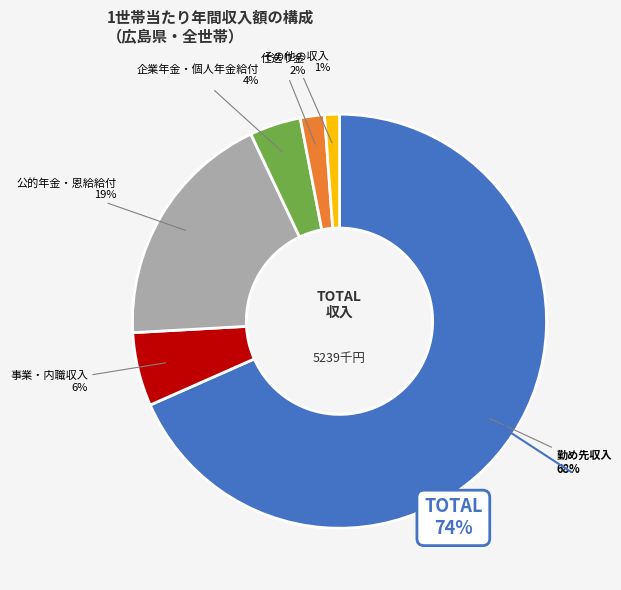

To the nearest percent, what is the difference between the largest and smallest slice percentages?

67%